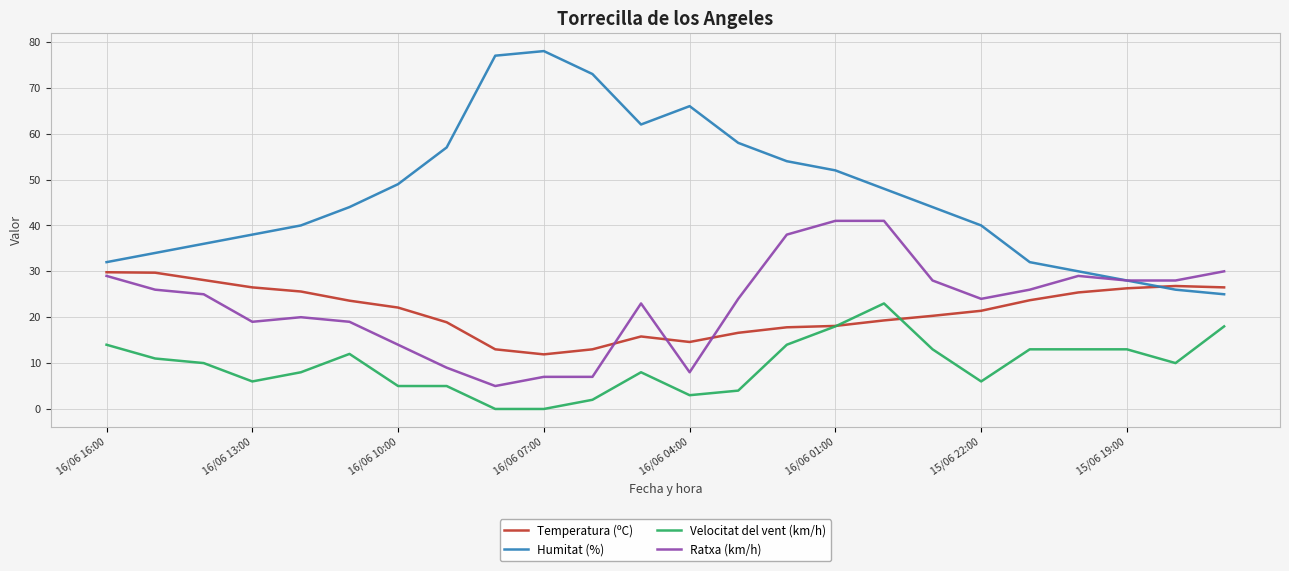

True or false: Velocitat del vent (km/h) has more than 2 interior local peaks.

True